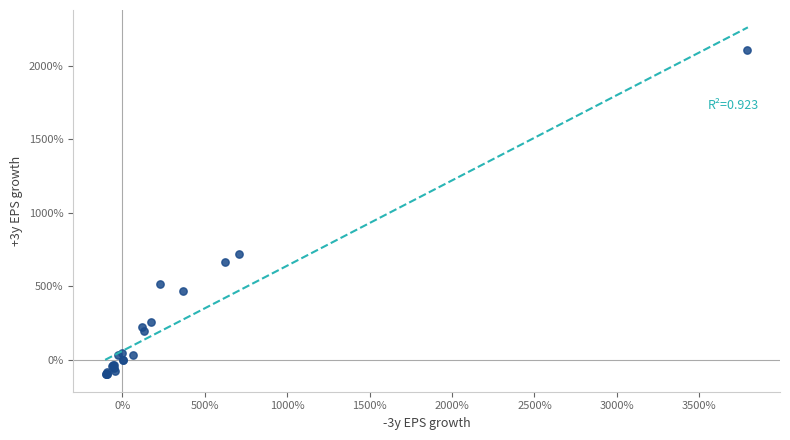

What Y value in the scatter plot is closest to 1004?

716.4